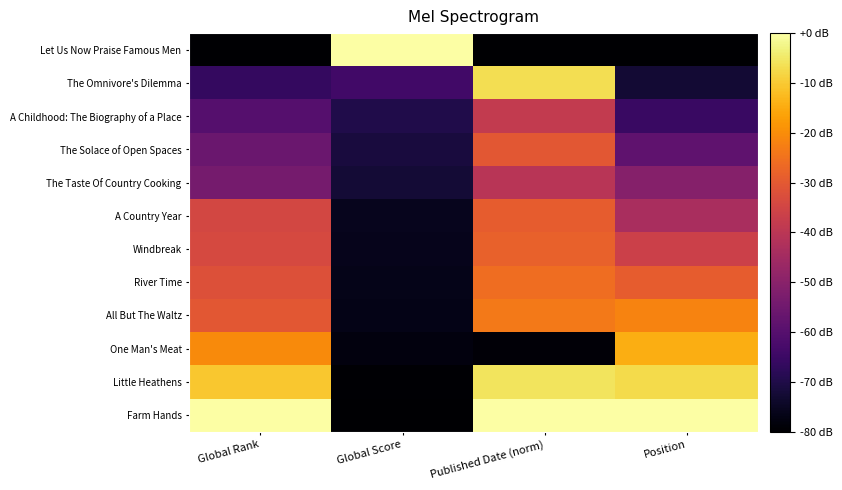

How many data points does each series have?

4